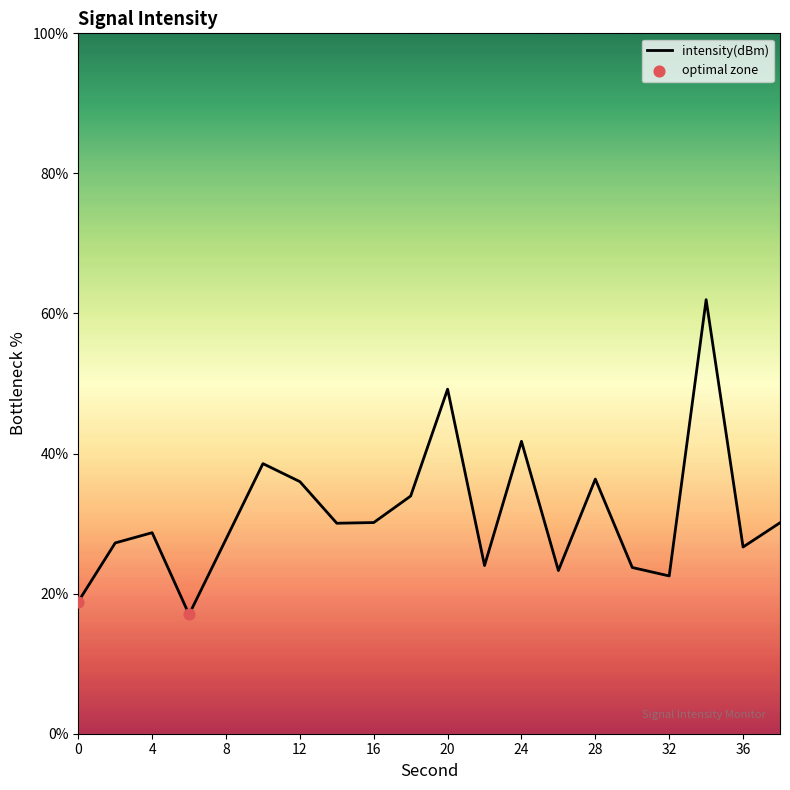

What is the minimum value shown in the chart?

17.0